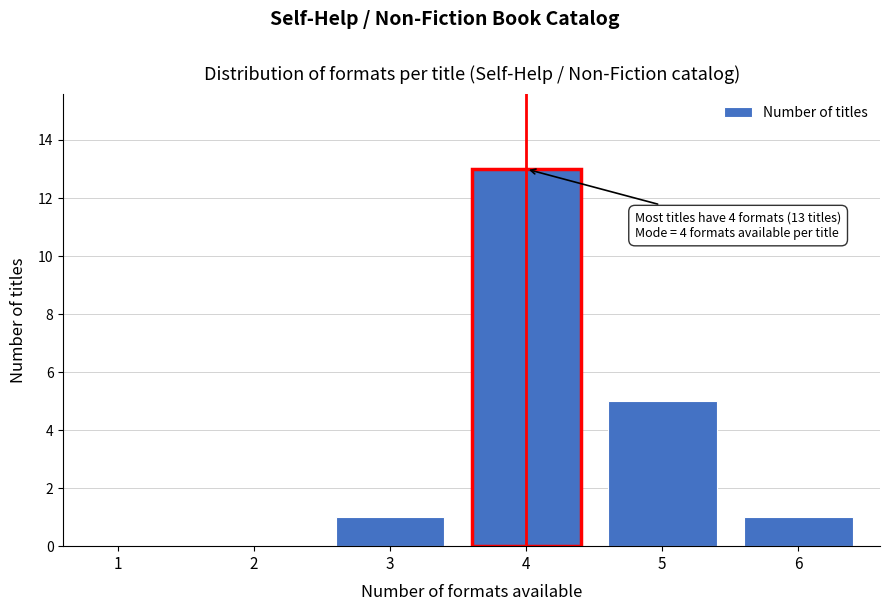

Reading right to left, extract all data points from this chart.

6=1	5=5	4=13	3=1	2=0	1=0